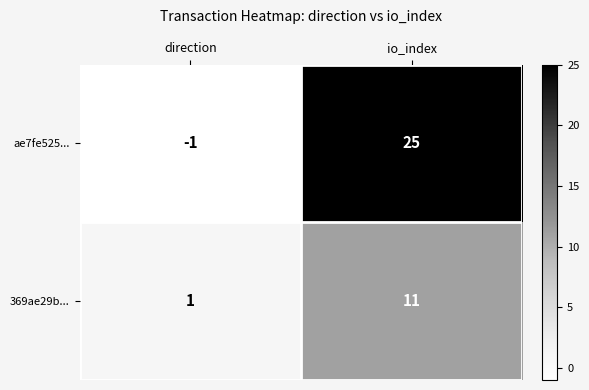

True or false: 369ae29b... has a value of 1 at direction.

True